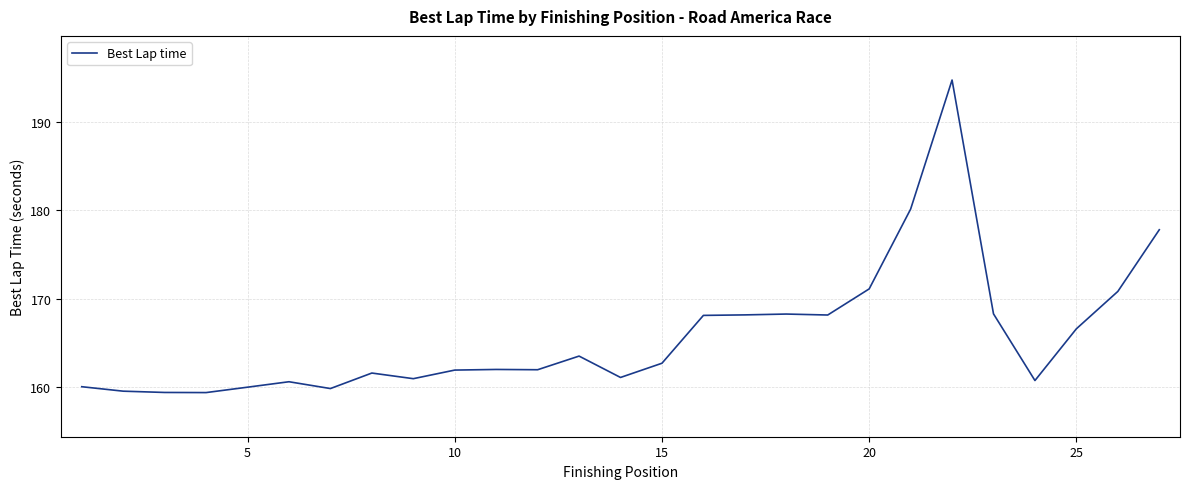

What is the average value?

165.8